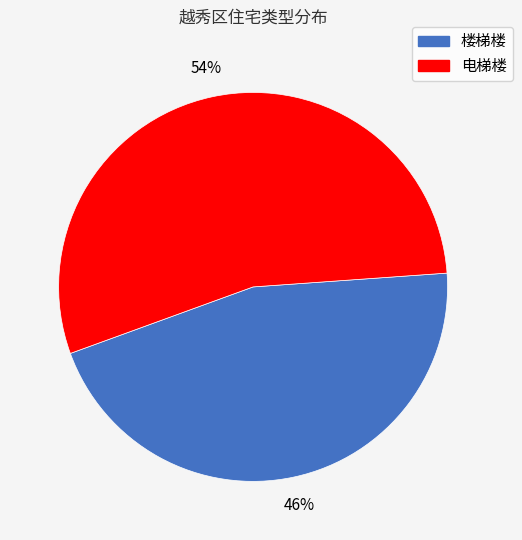

Combined, do 楼梯楼 and 电梯楼 account for over 50%?

Yes